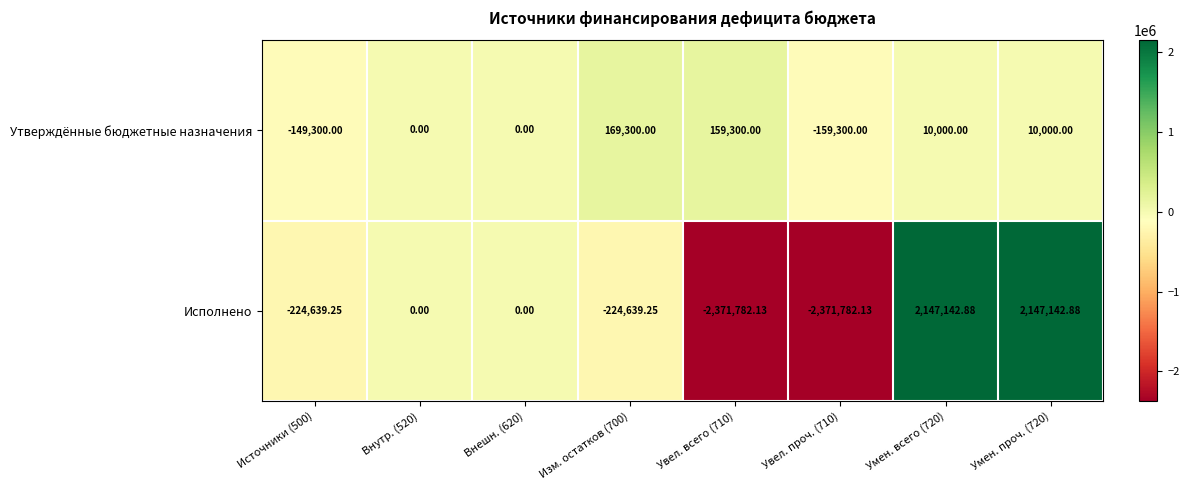

Which series changed the most between Увел. всего (710) and Умен. всего (720)?

Исполнено